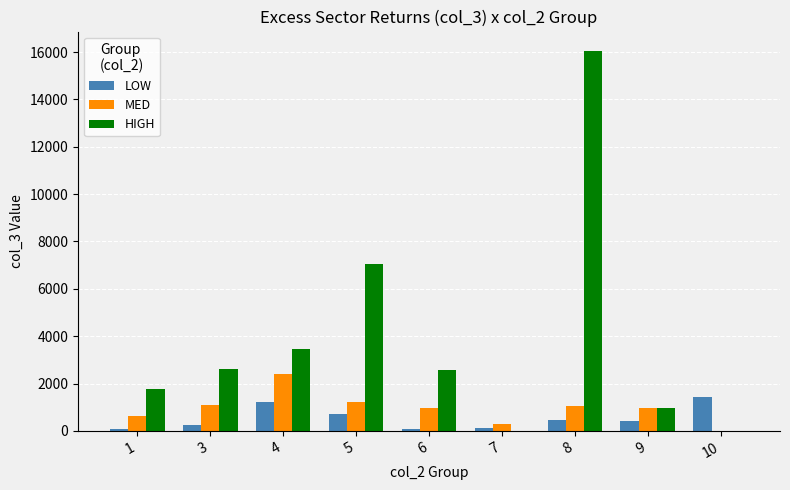

What is the sum of the LOW values at 5 and 4?

1923.0